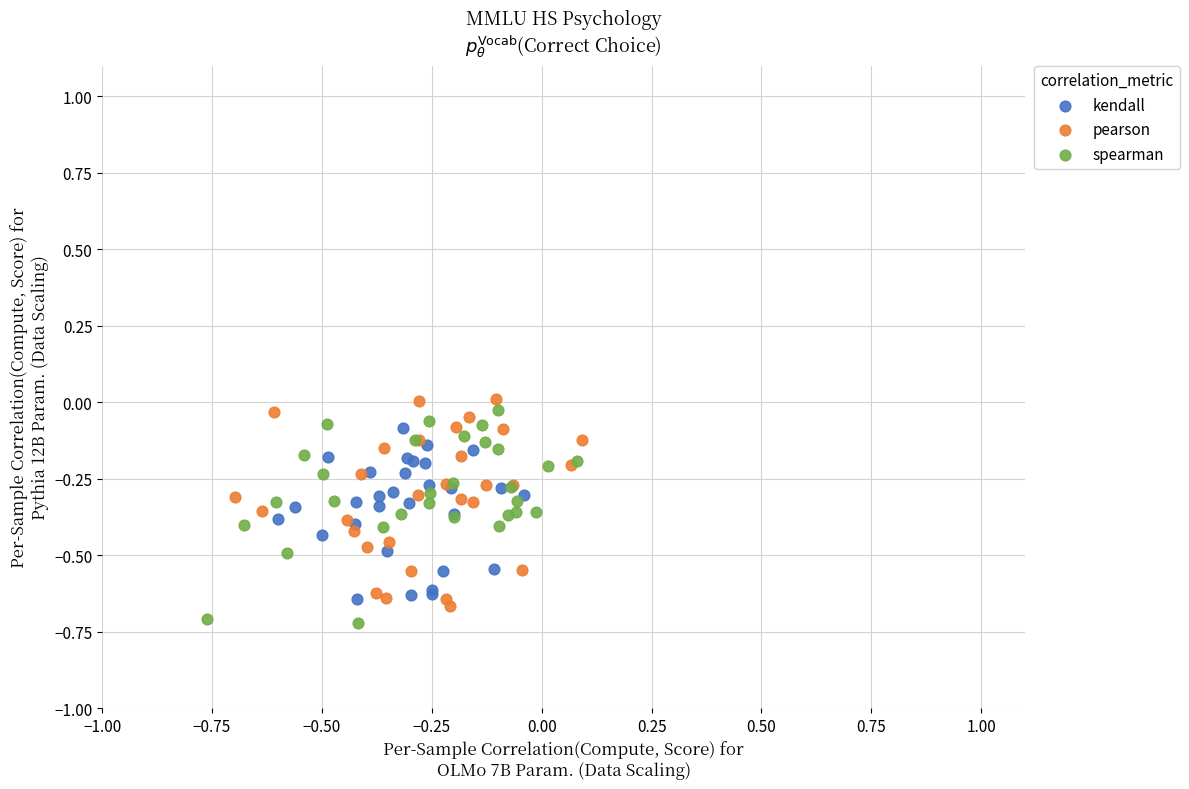

Which series has the widest spread of Y values?

spearman